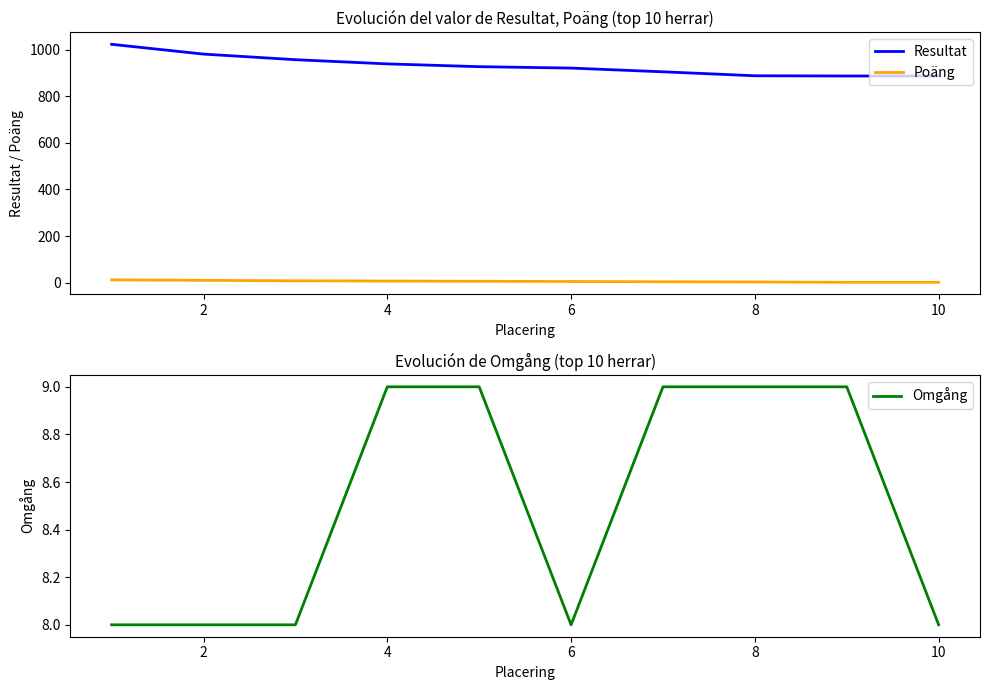

True or false: Omgång and Poäng intersect in this chart.

False